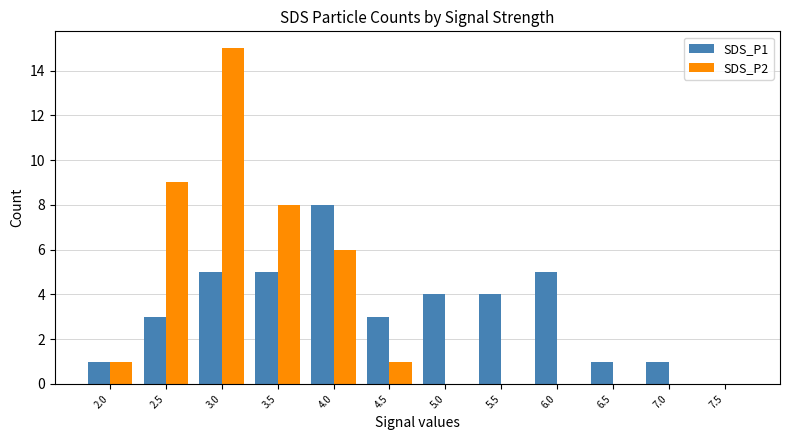

Is the value of SDS_P2 at 4.0 greater than the value of SDS_P1 at 3.5?

Yes